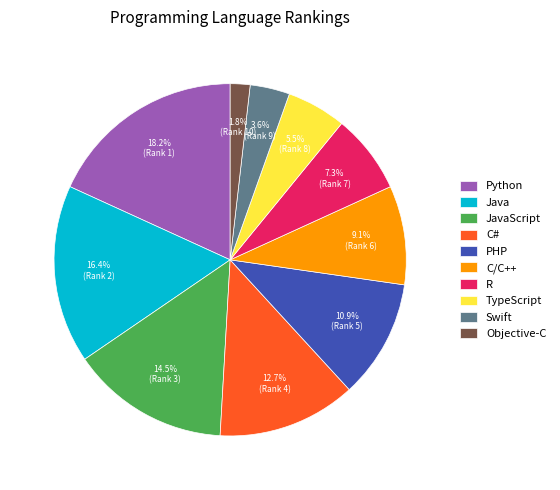

To the nearest percent, what percentage of the pie is R?

7%